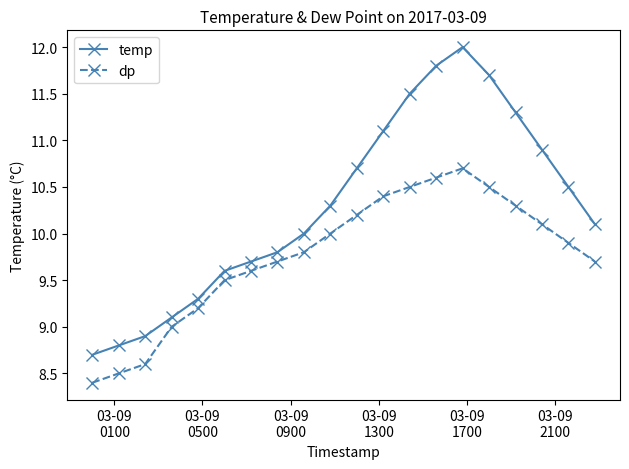

How many lines are shown in the chart?

2